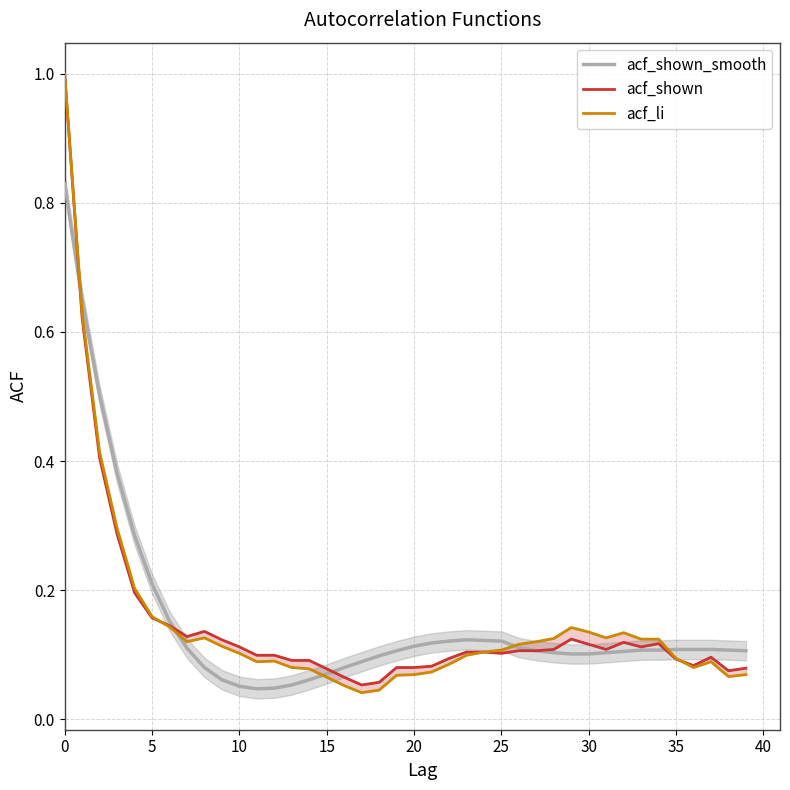

At how many categories does at least one series exceed 0?

40